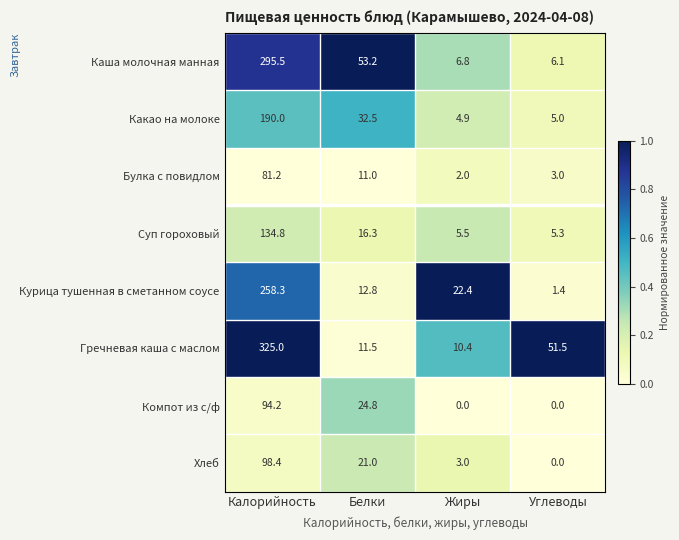

What is the lowest value of the Булка с повидлом series?

2.0